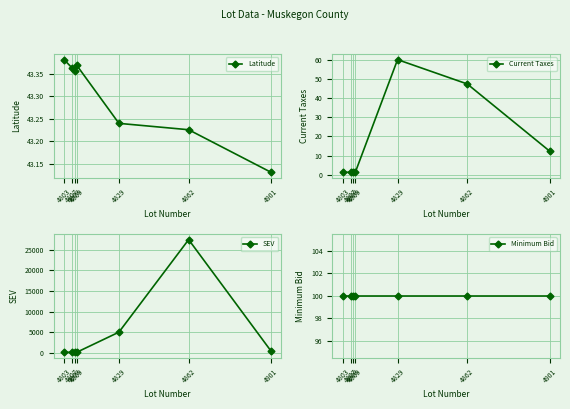

True or false: Minimum Bid and Latitude intersect in this chart.

False